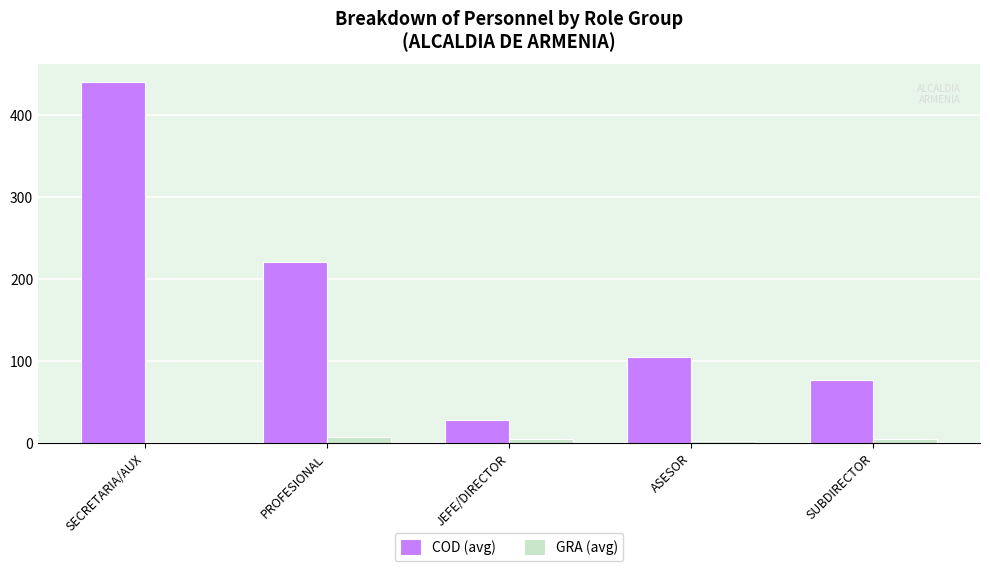

Count the number of categories in the chart.

5